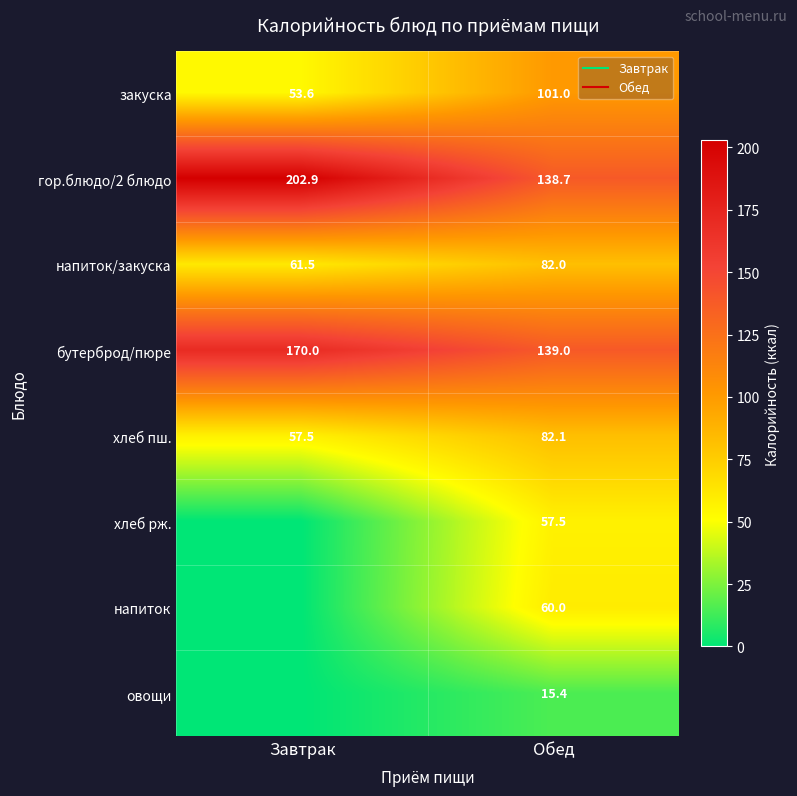

What is the sum of the хлеб пш. values at Завтрак and Обед?

139.6